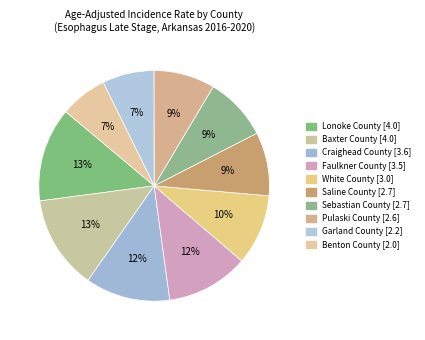

How many segments does this pie chart have?

10